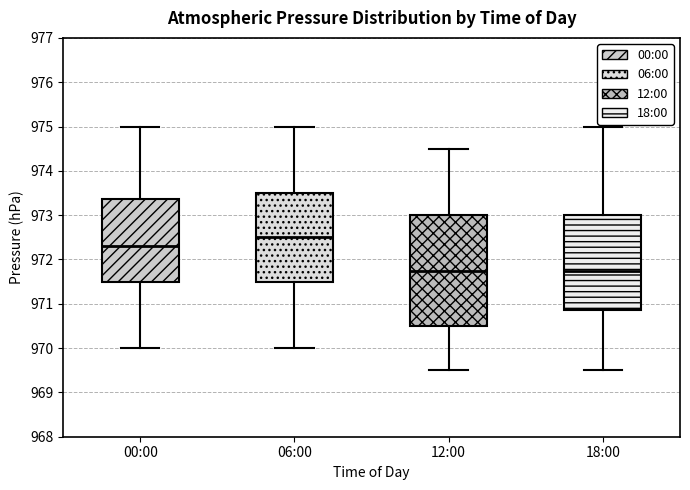

Which box's median line is the highest?

06:00